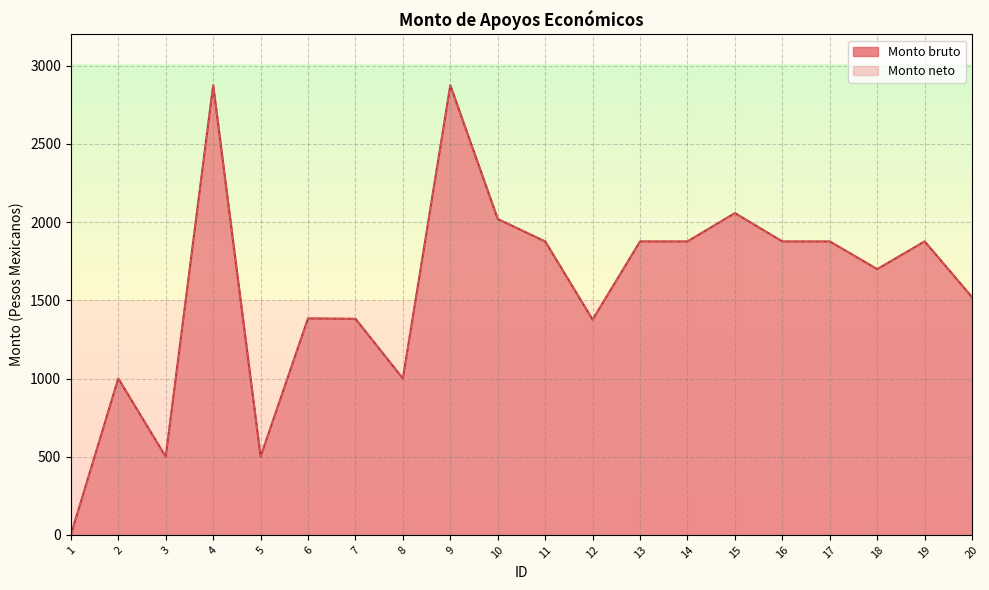

How many interior local valleys does the Monto bruto series have?

5